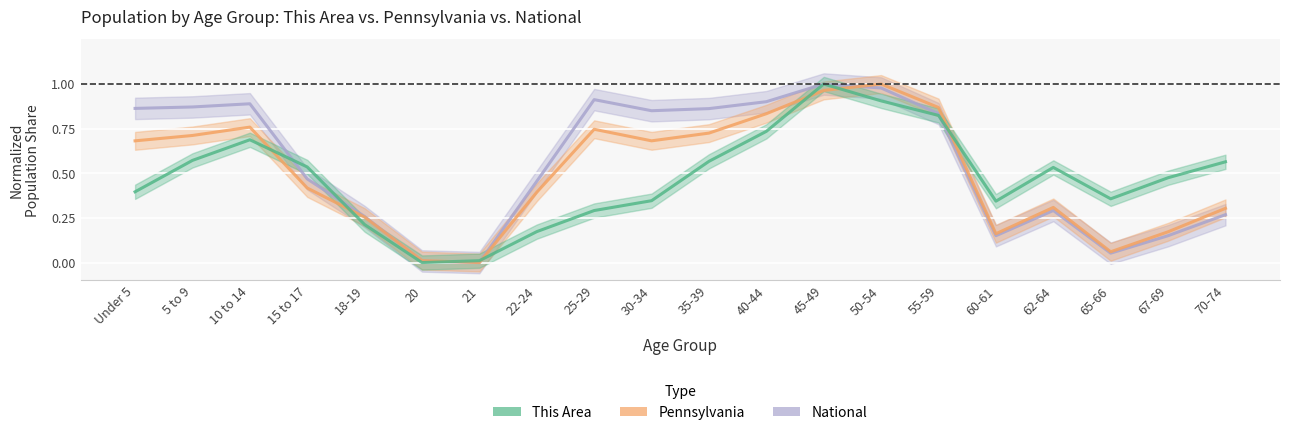

Which has a higher value, 15 to 17 or 5 to 9?

5 to 9